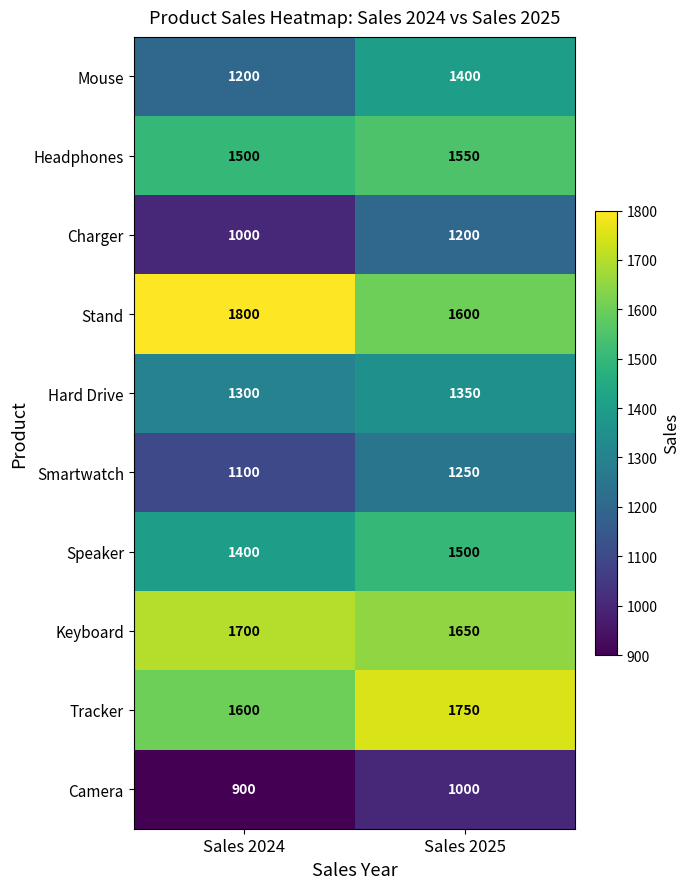

Reading right to left, extract all data points from this chart.

Mouse: Sales 2025=1400	Sales 2024=1200
Headphones: Sales 2025=1550	Sales 2024=1500
Charger: Sales 2025=1200	Sales 2024=1000
Stand: Sales 2025=1600	Sales 2024=1800
Hard Drive: Sales 2025=1350	Sales 2024=1300
Smartwatch: Sales 2025=1250	Sales 2024=1100
Speaker: Sales 2025=1500	Sales 2024=1400
Keyboard: Sales 2025=1650	Sales 2024=1700
Tracker: Sales 2025=1750	Sales 2024=1600
Camera: Sales 2025=1000	Sales 2024=900